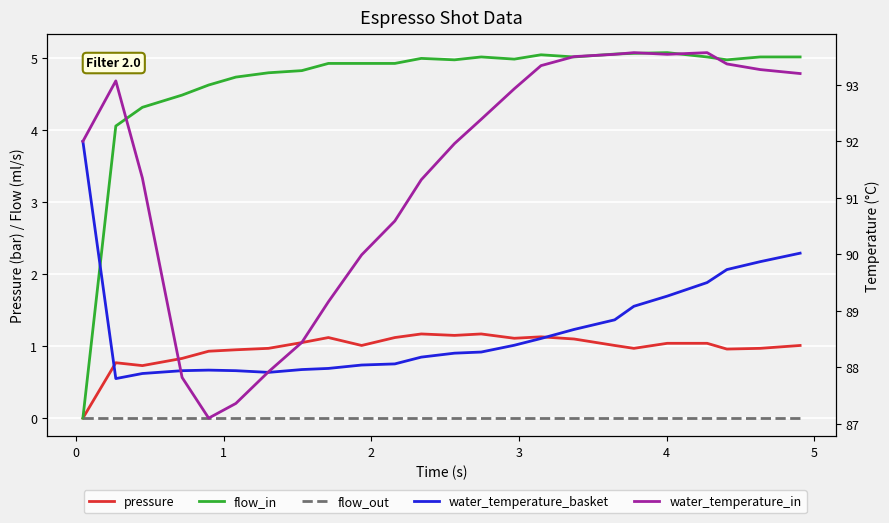

At how many categories does at least one series exceed 3?

24